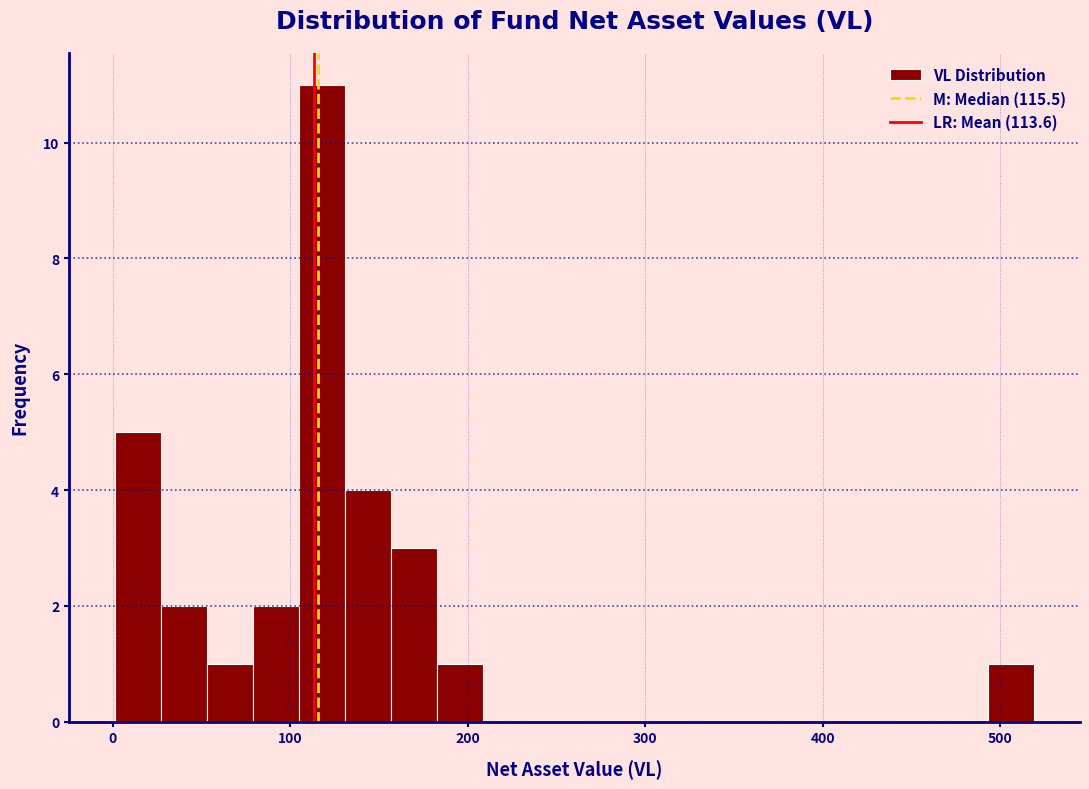

Around what value on the x-axis is the tallest bar? Give the approximate position of its centre, as read against the axis.

120